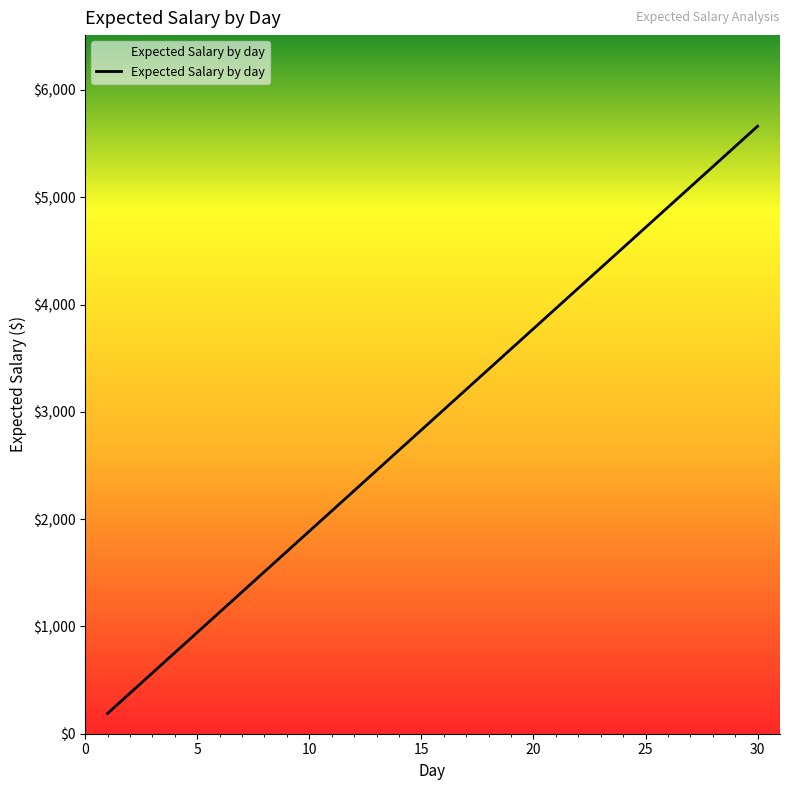

What is the difference between the maximum and minimum values?

5473.7